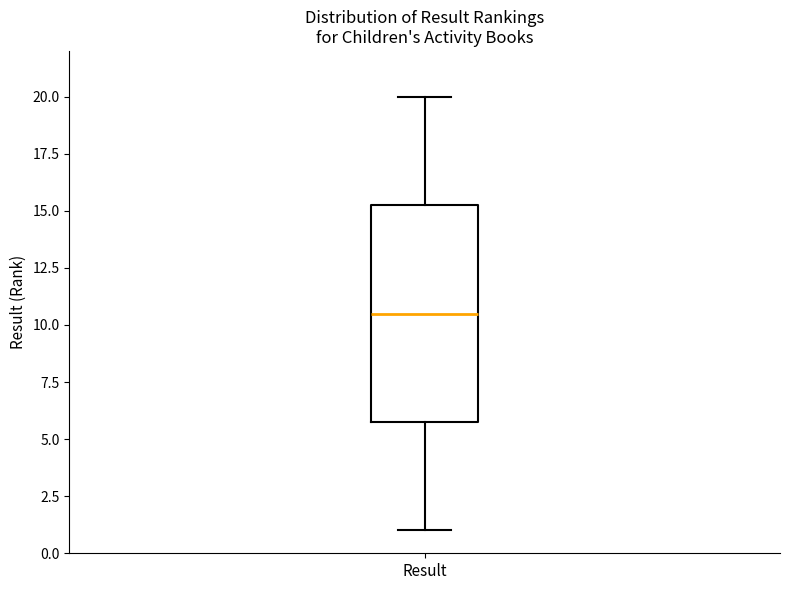

Transcribe this box plot: give where the median line is, the range the box spans, and where the two whiskers end, as read against the y-axis. The values are not printed on the chart, so give them approximately, as read against the axis.

median 10.5, box 6.0 to 15.5, whiskers 1.0 to 20.0